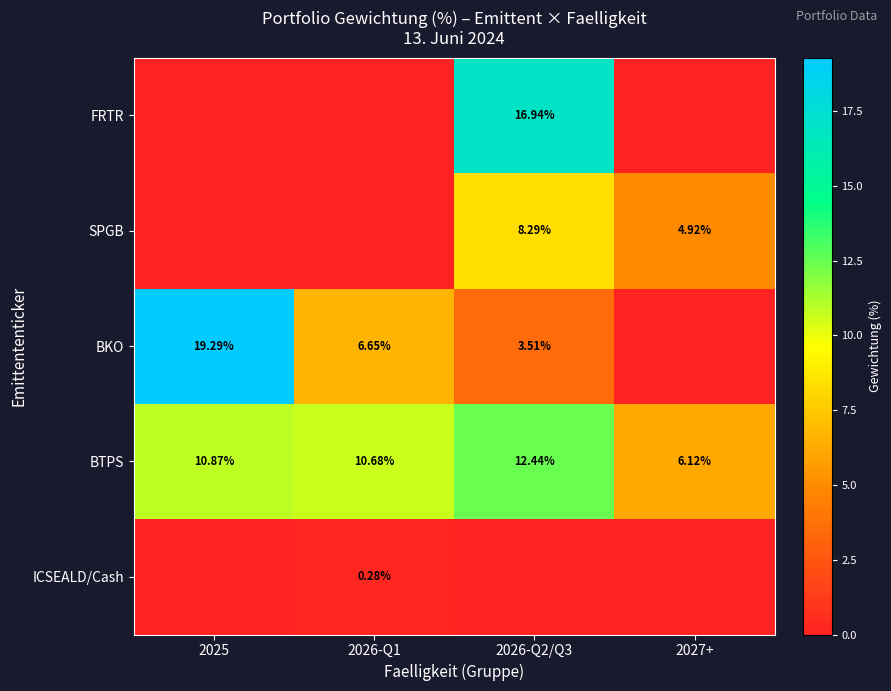

What is the total value across all series at 2027+?

11.0